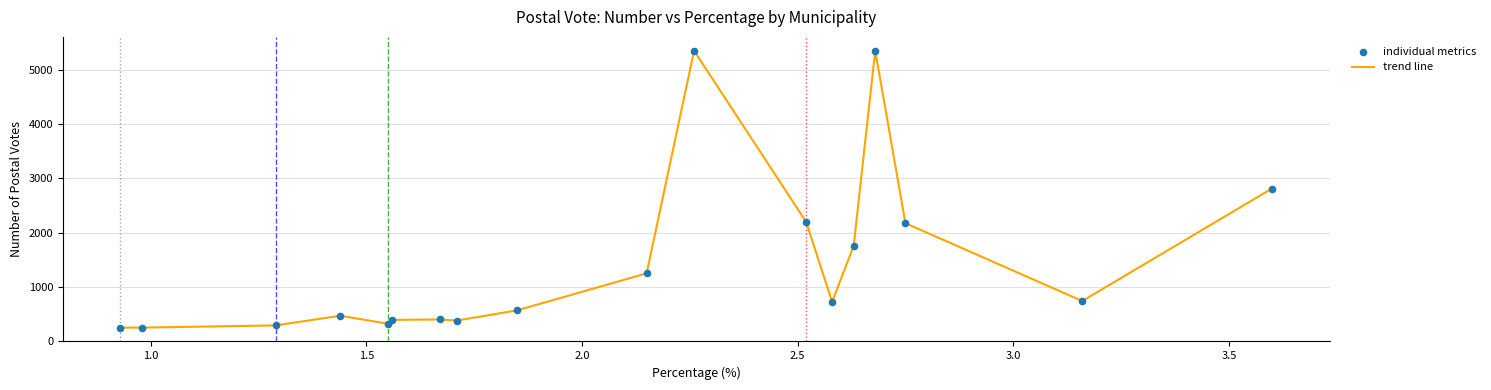

What is the minimum value shown in the chart?

241